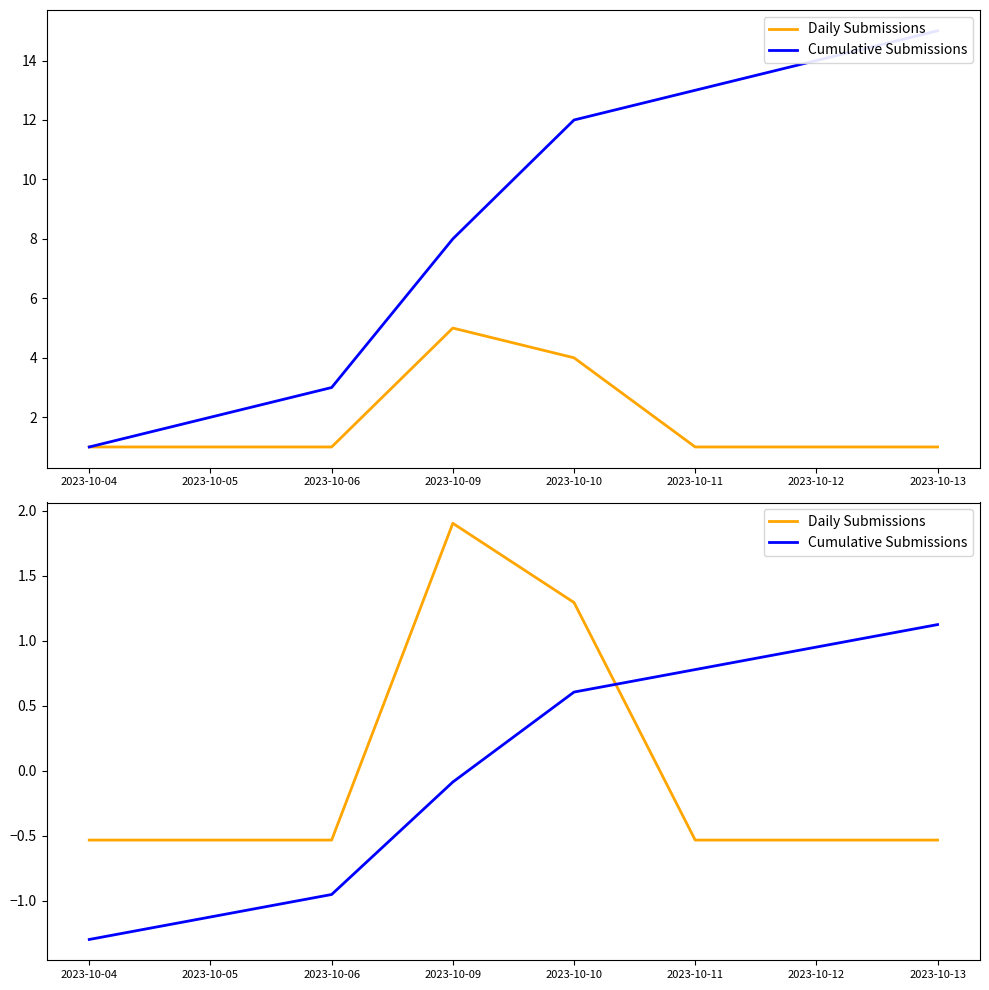

What is the spread (max minus min) of values at 2023-10-13?

1.7